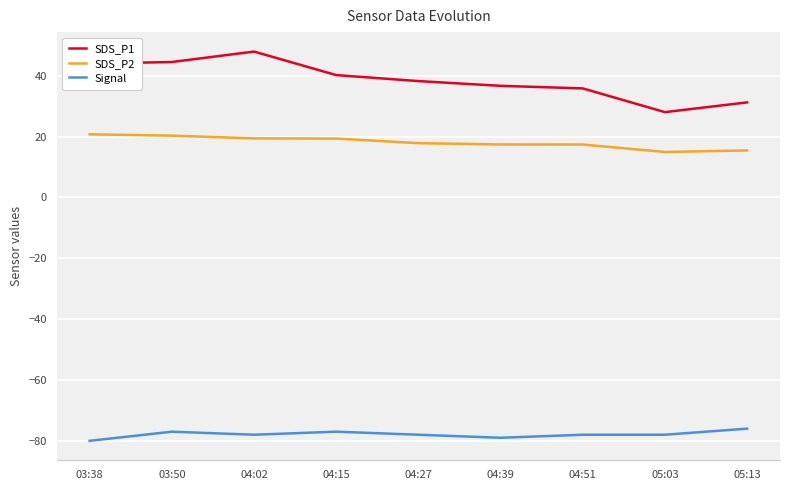

Where is the first local maximum for SDS_P1?

04:02